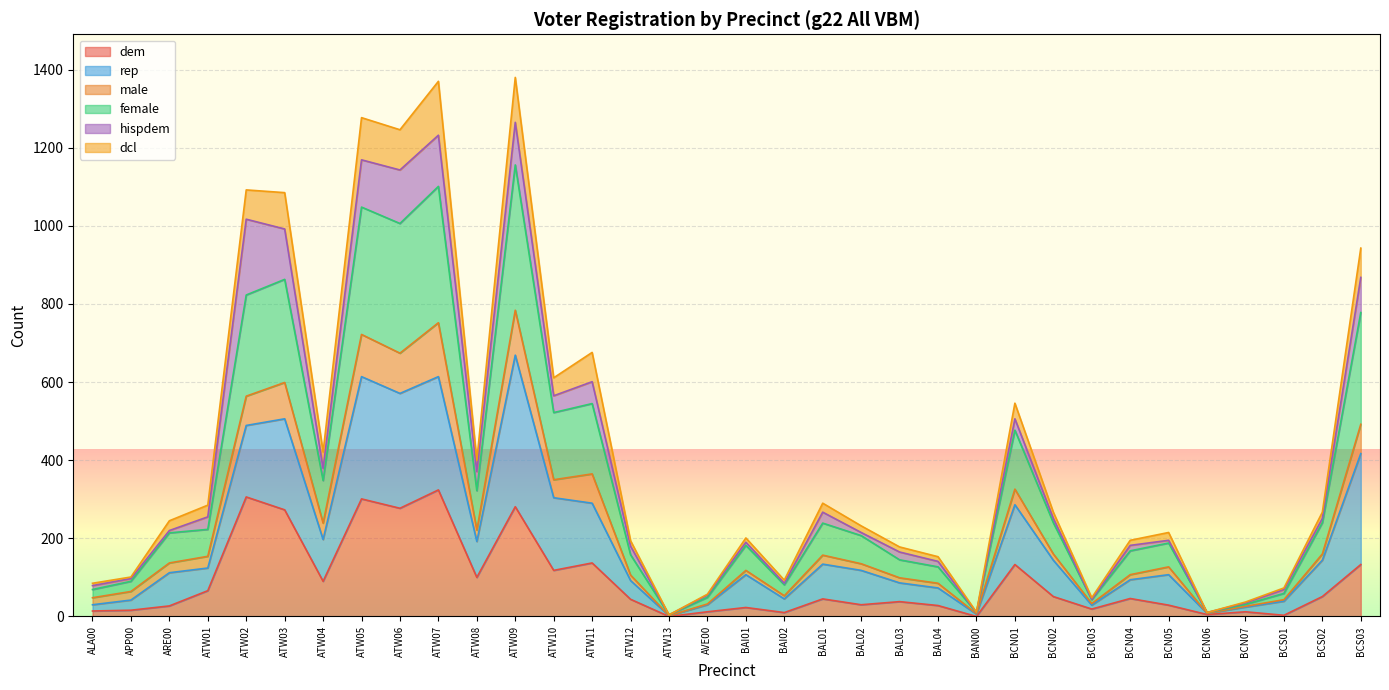

What is the label of the 25th point from the right?

ATW07